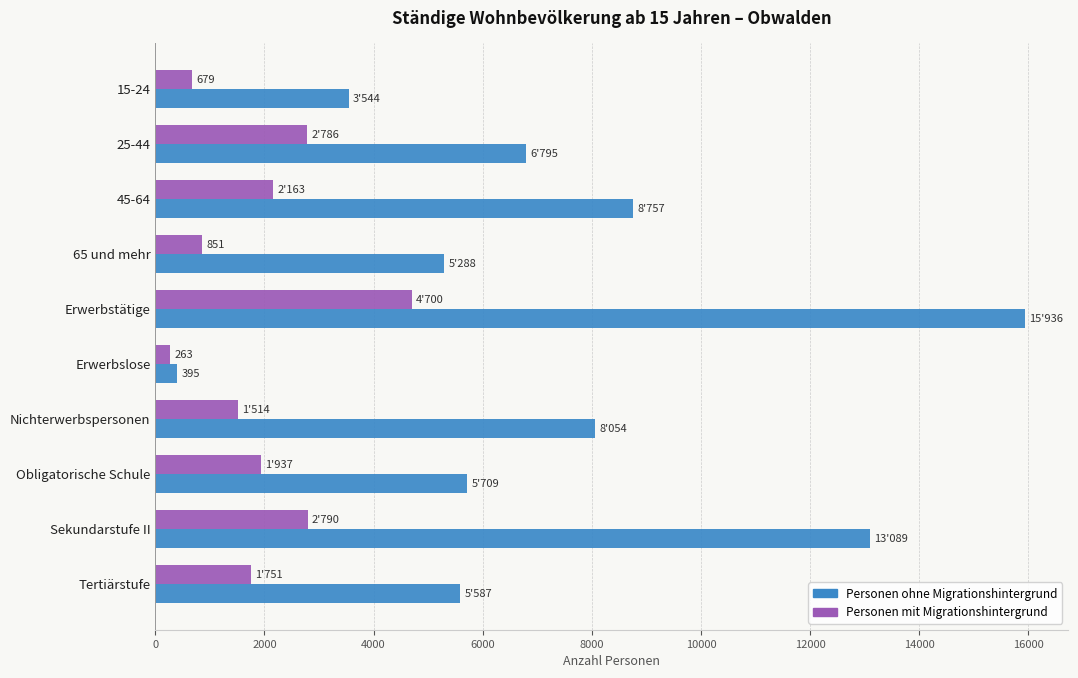

What is the total value across all series at Obligatorische Schule?

7646.1